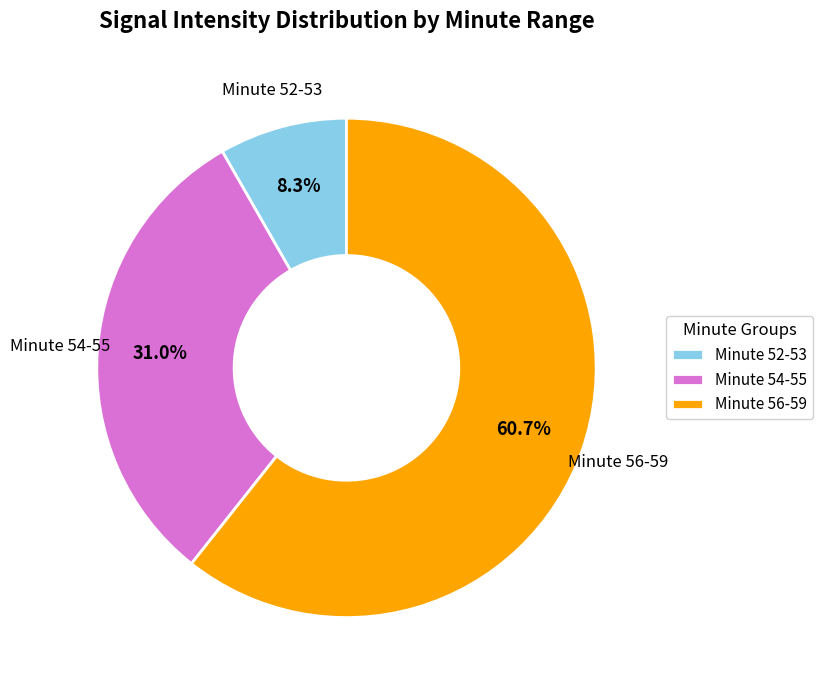

Which category accounts for the majority?

Minute 56-59